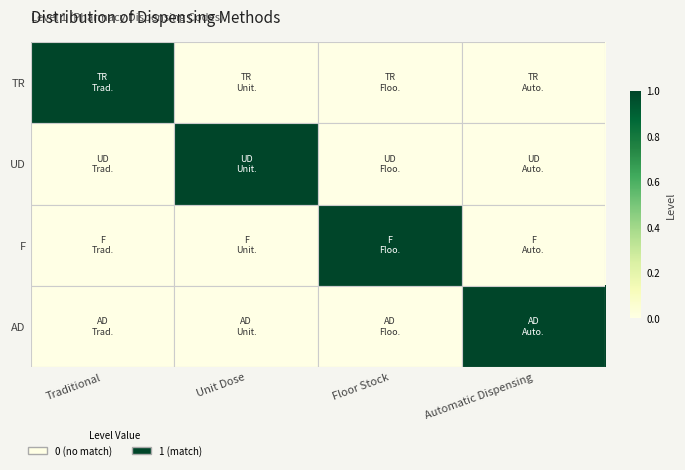

At which category is the sum across all series the highest?

Traditional